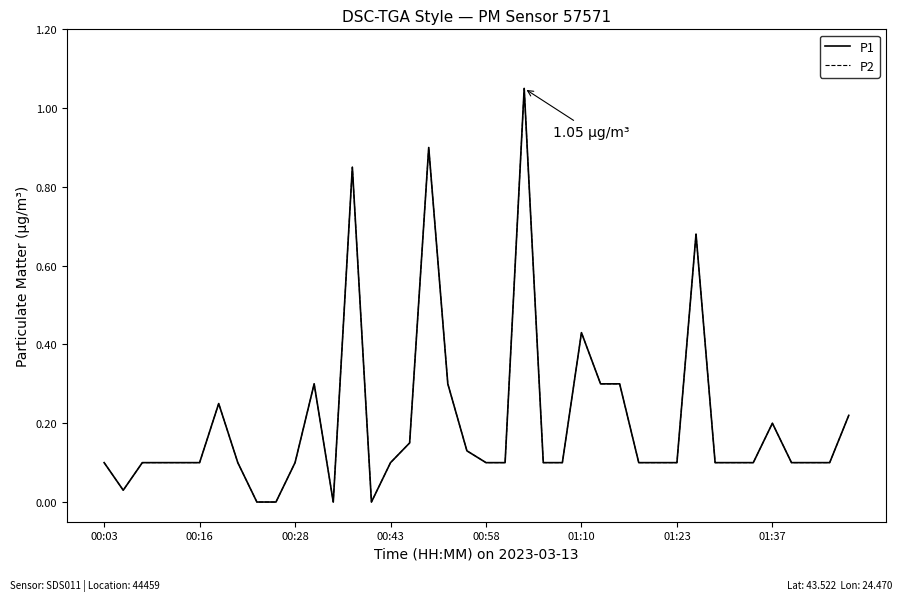

Does the chart have visible grid lines?

No